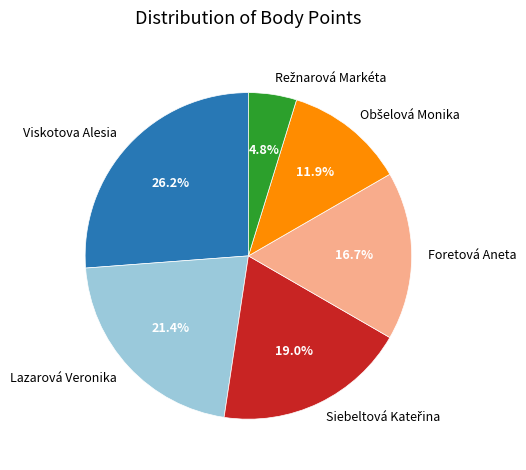

Which category has the biggest portion of the pie?

Viskotova Alesia